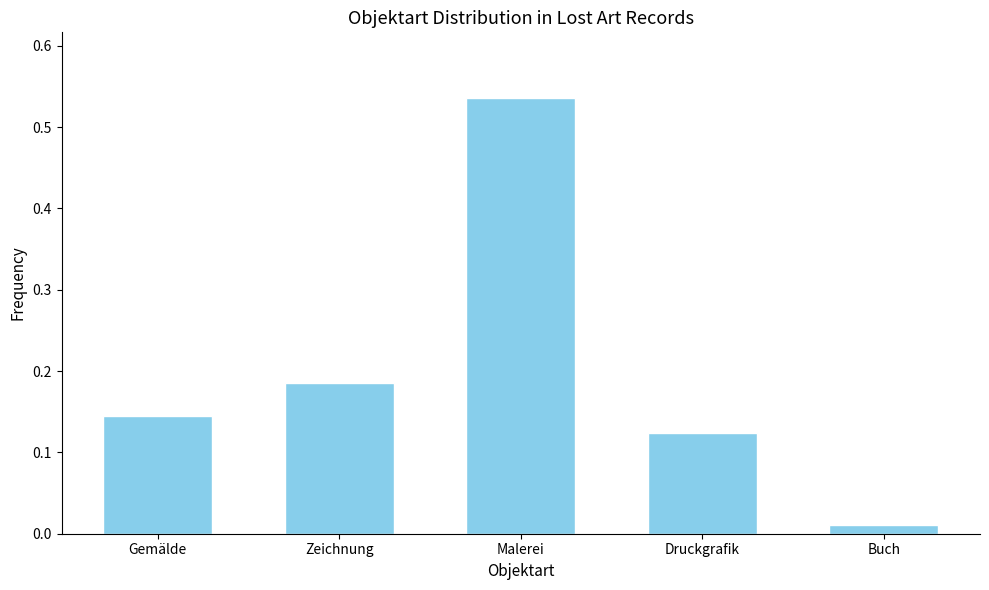

What is the sum of all values?

1.0